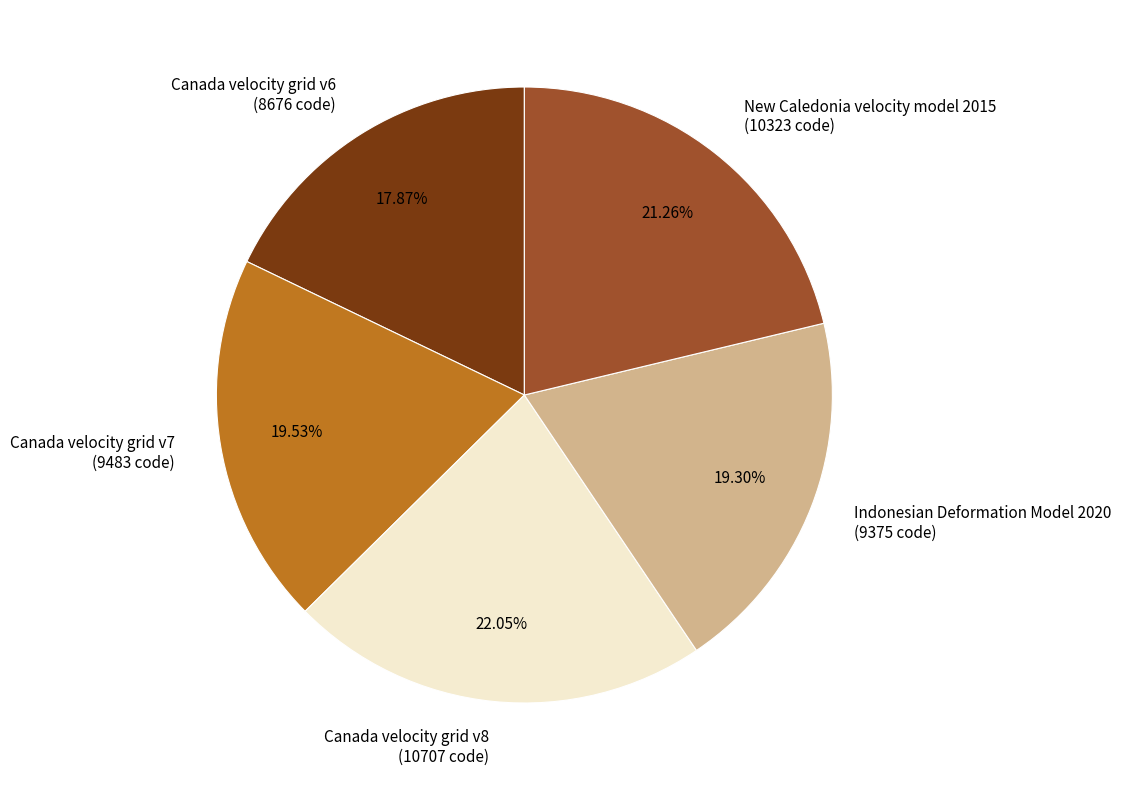

What portion of the pie excludes New Caledonia velocity model 2015?

78.7%